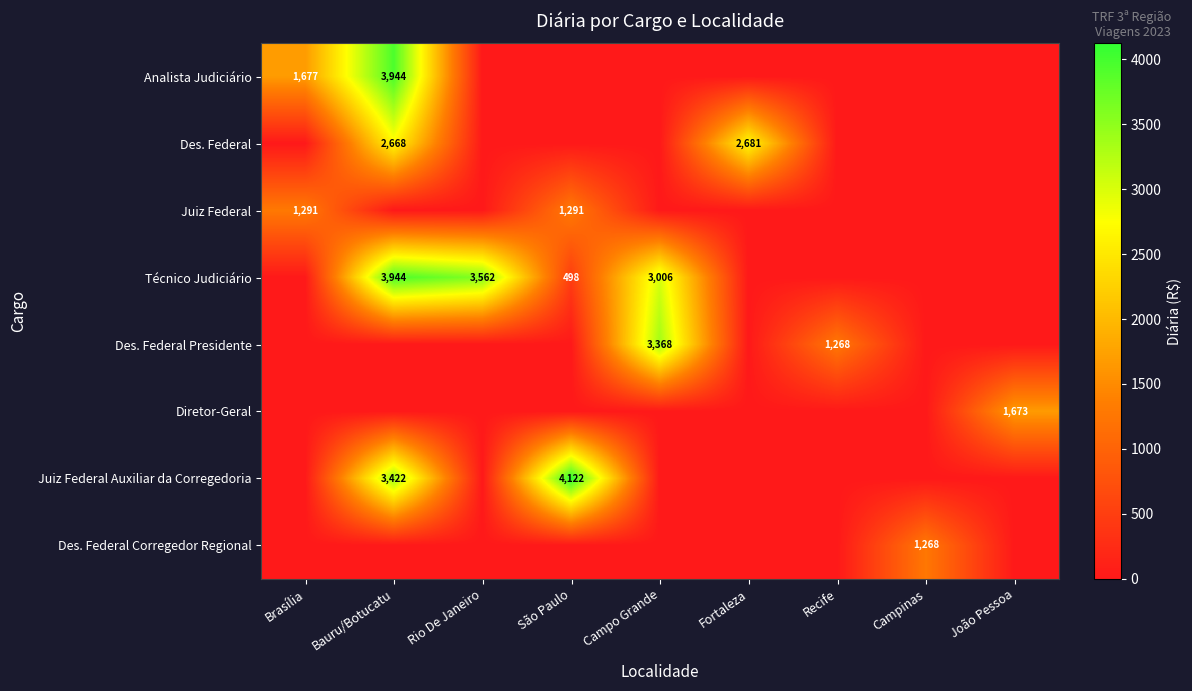

At how many categories does at least one series exceed 1899?

5